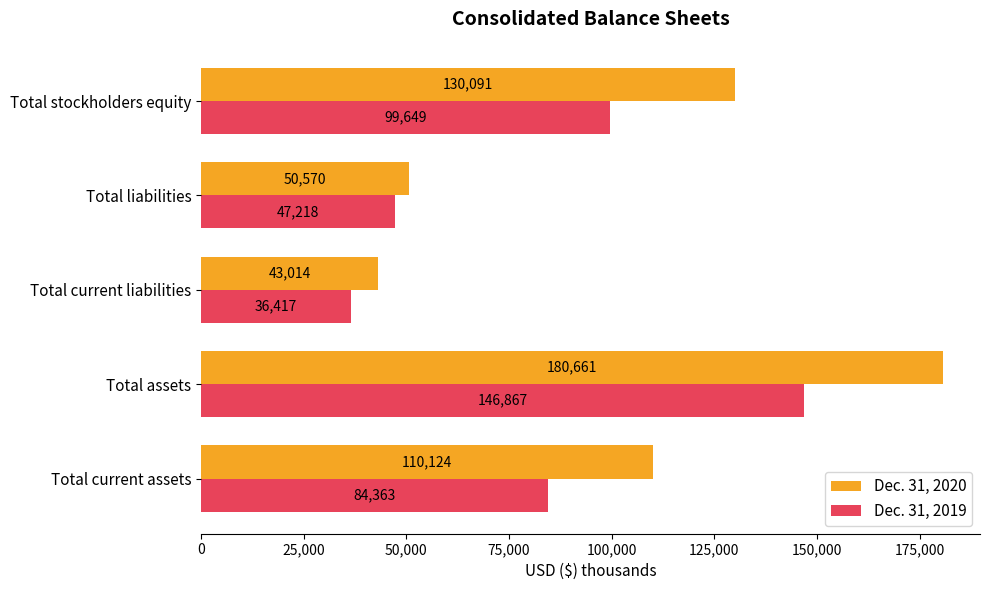

At which category is the sum across all series the highest?

Total assets